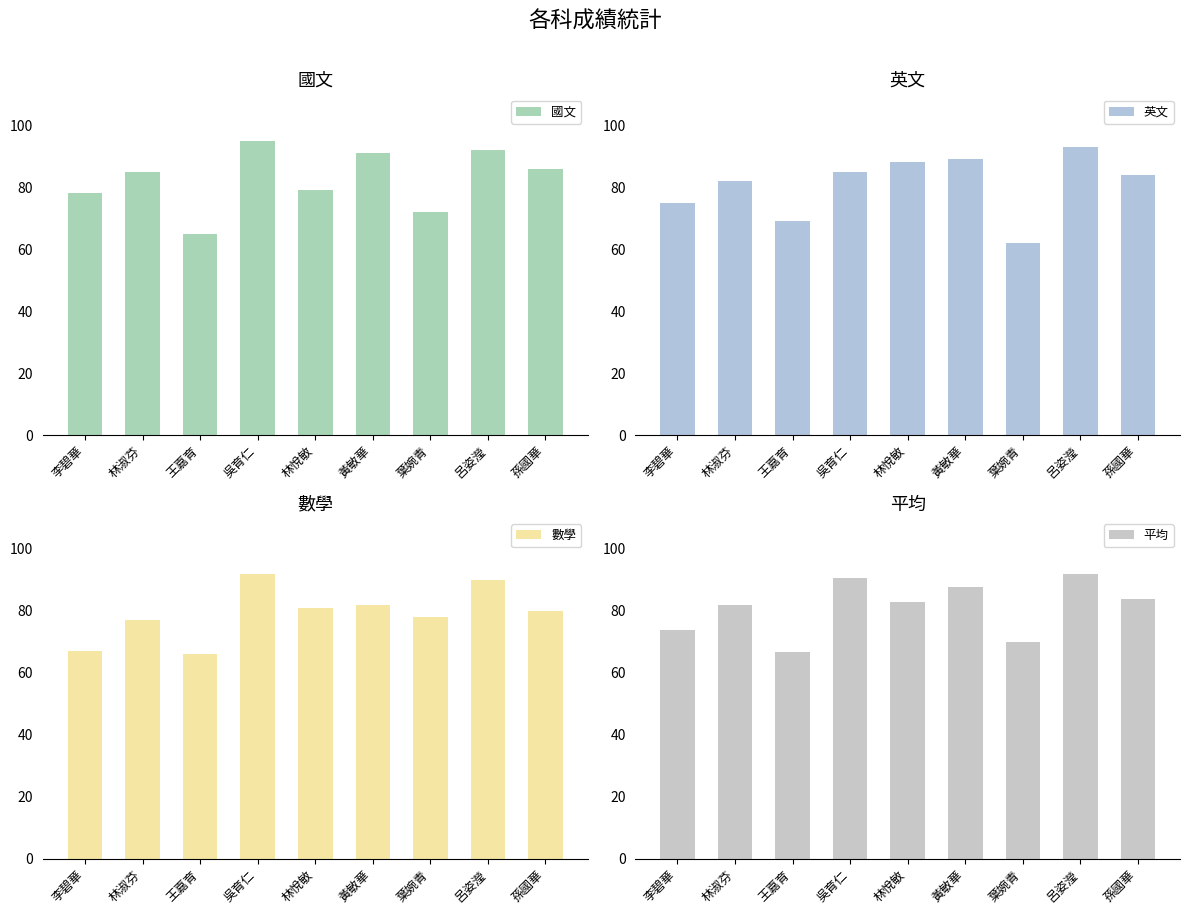

What is the value of the 國文 bar at the 8th from the left?

92